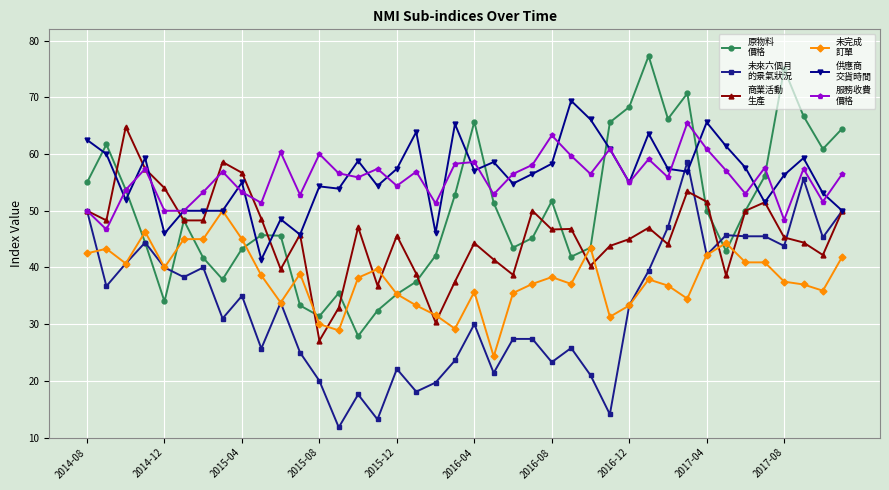

What is the greatest value displayed?

77.3